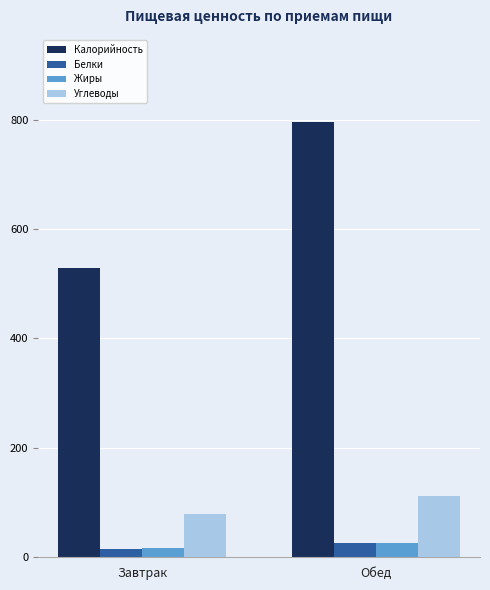

Where does the Белки series first go above 26?

Обед